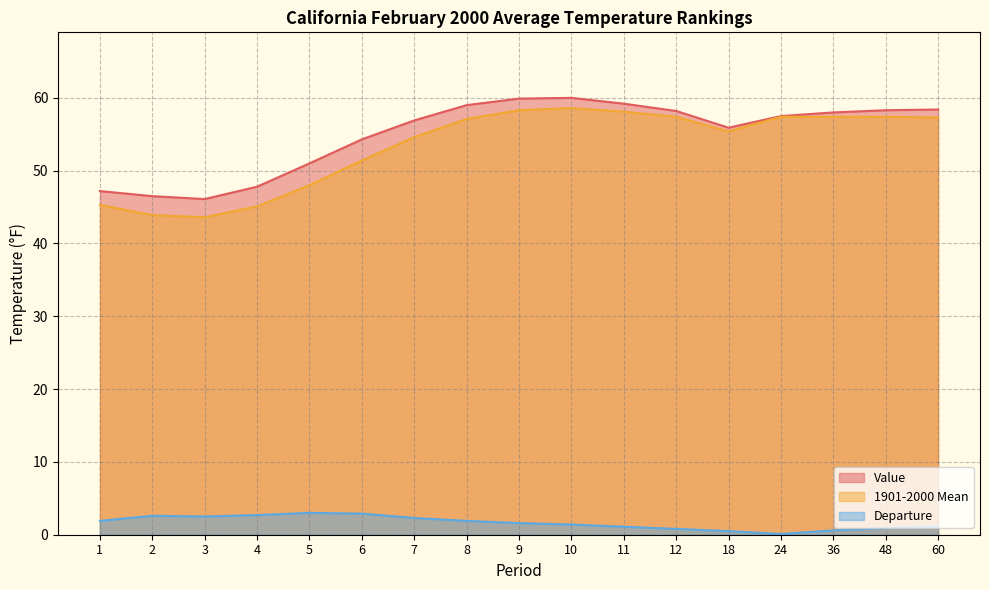

List the labels in order of 1901-2000 Mean value, smallest first.

3, 2, 4, 1, 5, 6, 7, 18, 8, 60, 12, 24, 36, 48, 11, 9, 10